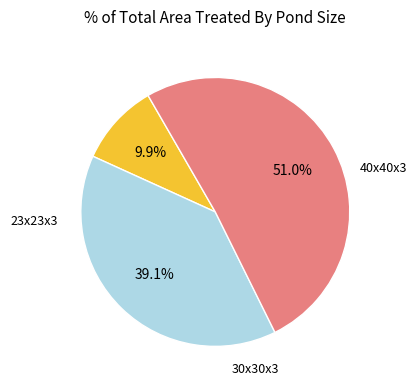

How many slices are in this pie chart?

3